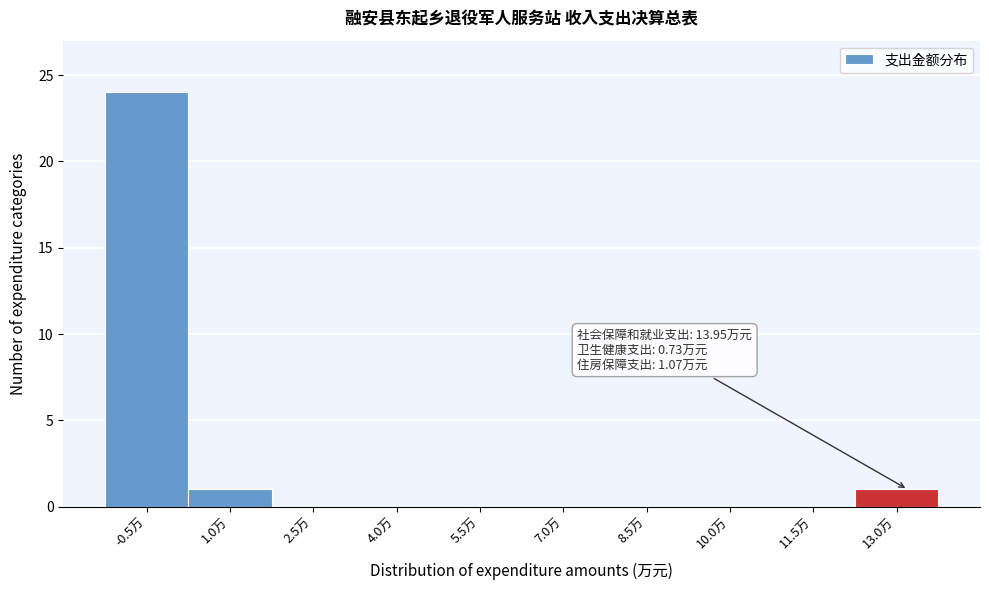

Reading right to left, list all the values displayed in this chart.

13.0万=1	11.5万=0	10.0万=0	8.5万=0	7.0万=0	5.5万=0	4.0万=0	2.5万=0	1.0万=1	-0.5万=24